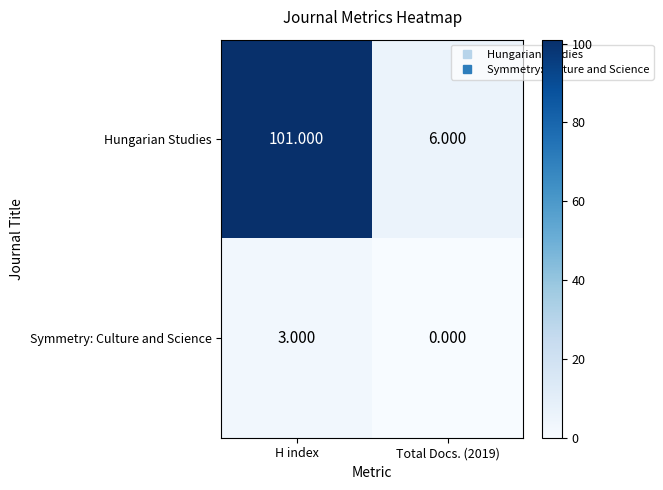

Rank the series at Total Docs. (2019) from highest to lowest value.

Hungarian Studies, Symmetry: Culture and Science